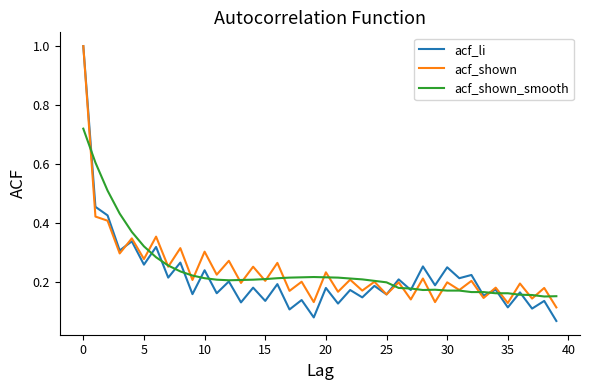

Which series has the largest range (max minus min)?

acf_li